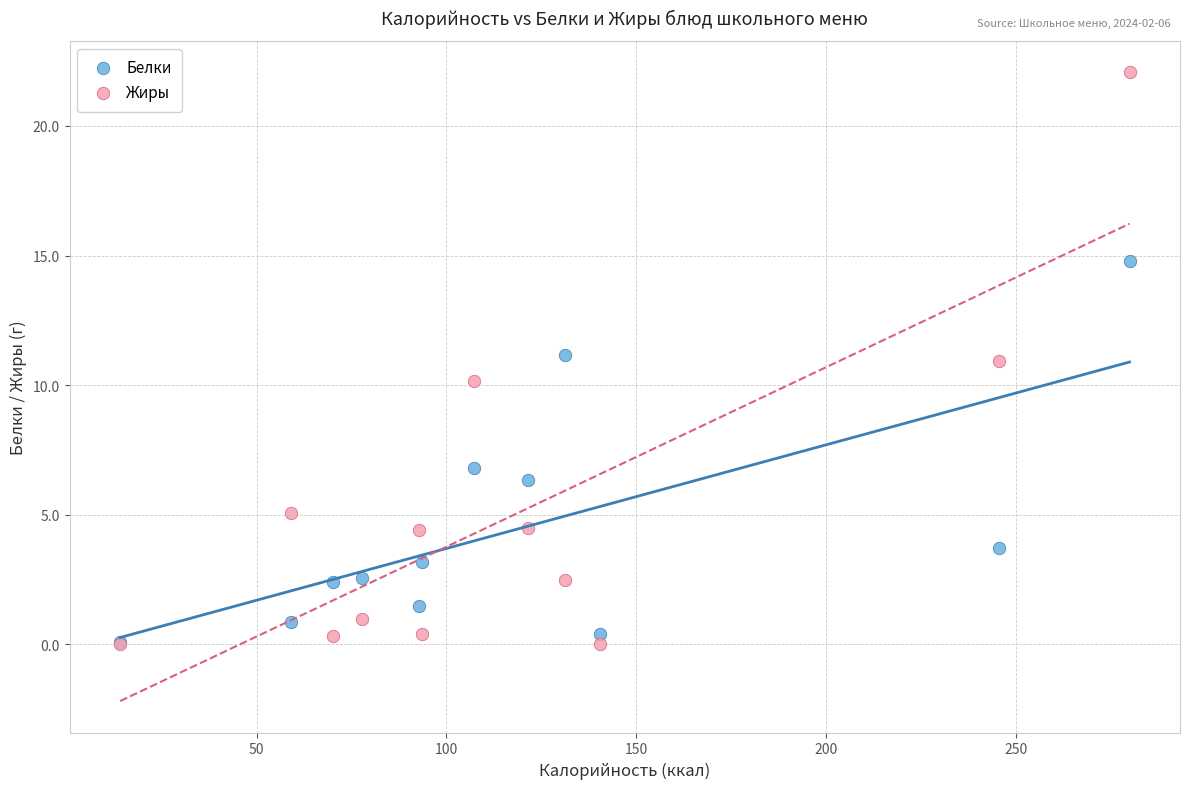

What are all the series names shown in the legend?

Белки, Жиры